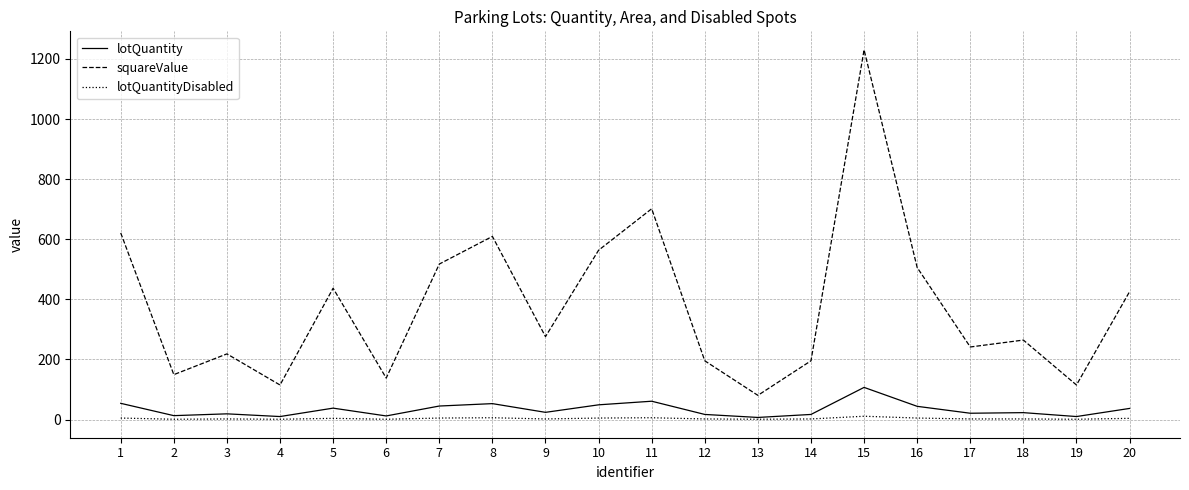

Between 3 and 11, which series saw the biggest shift?

squareValue